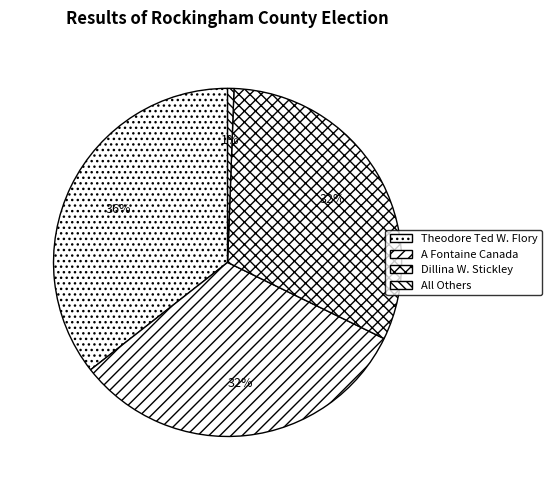

Which slice is the smallest?

All Others